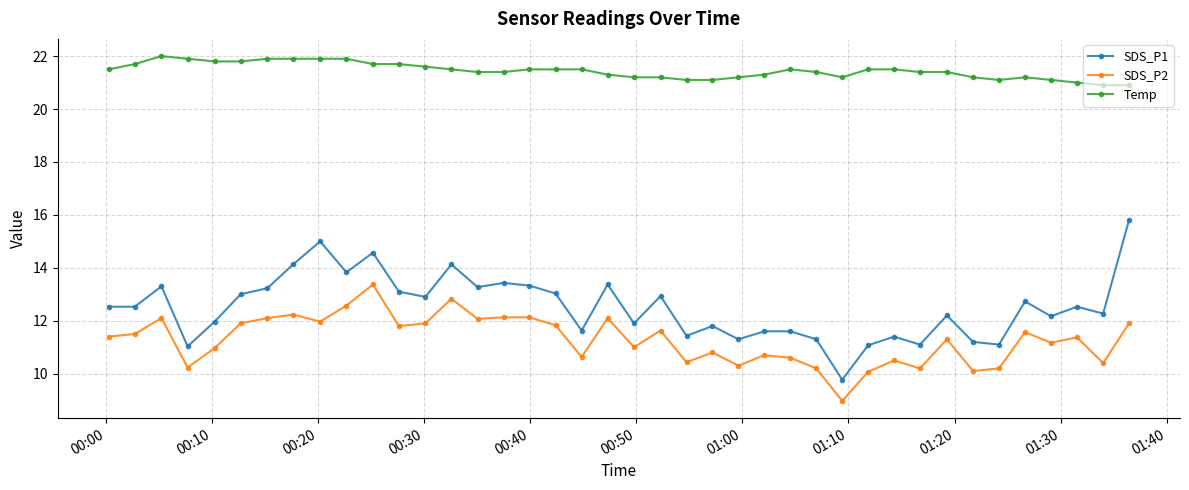

What is the average value of the SDS_P1 series?

12.5